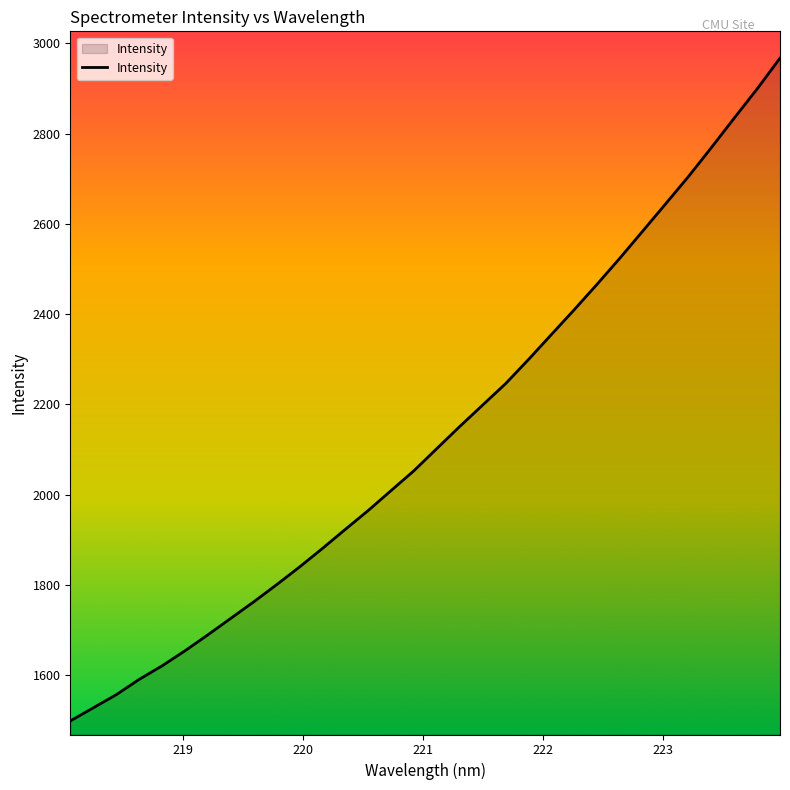

How many lines are shown in the chart?

1